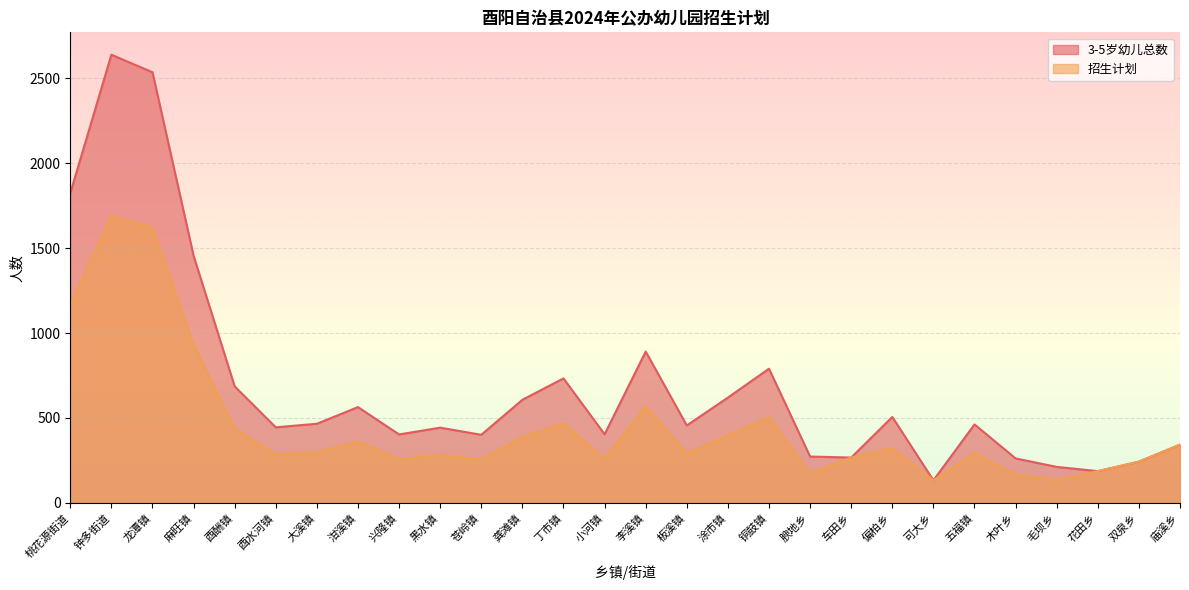

What is the label of the 1st point from the right?

庙溪乡